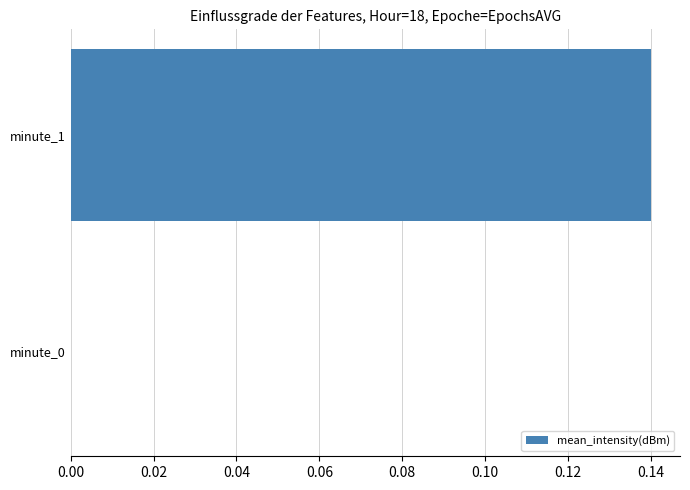

How many positive values are there?

1